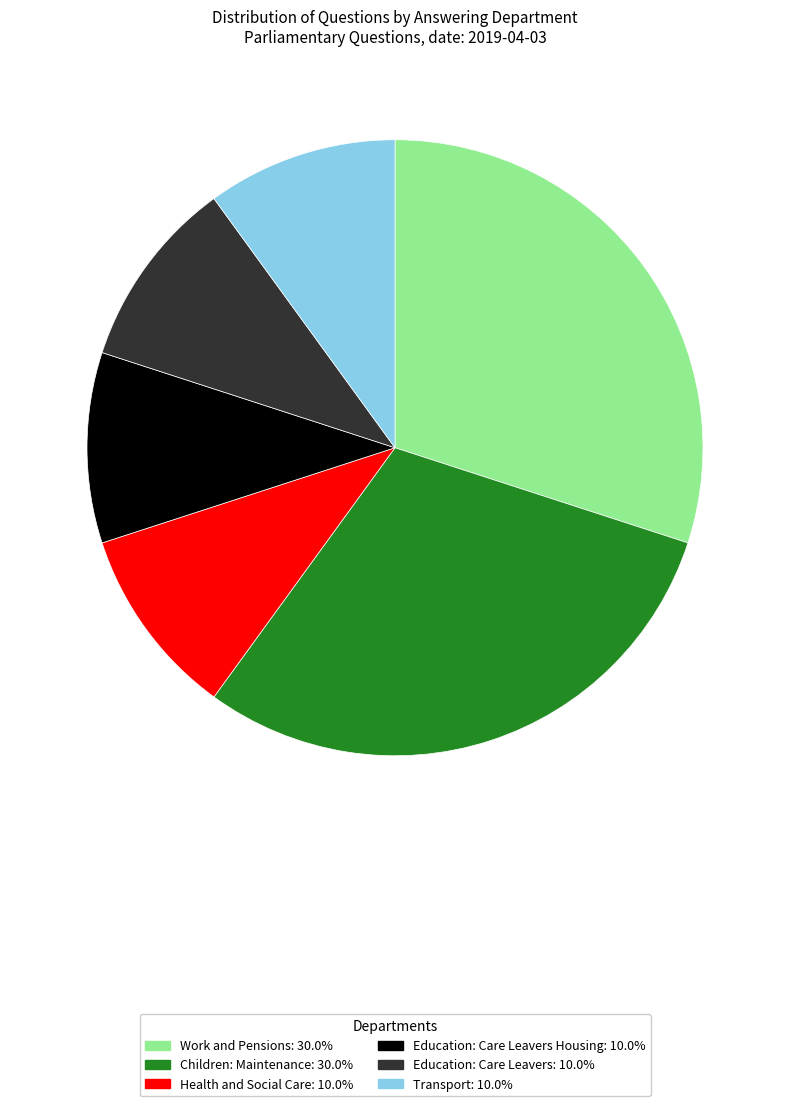

Is there any slice that represents more than half of the pie?

No